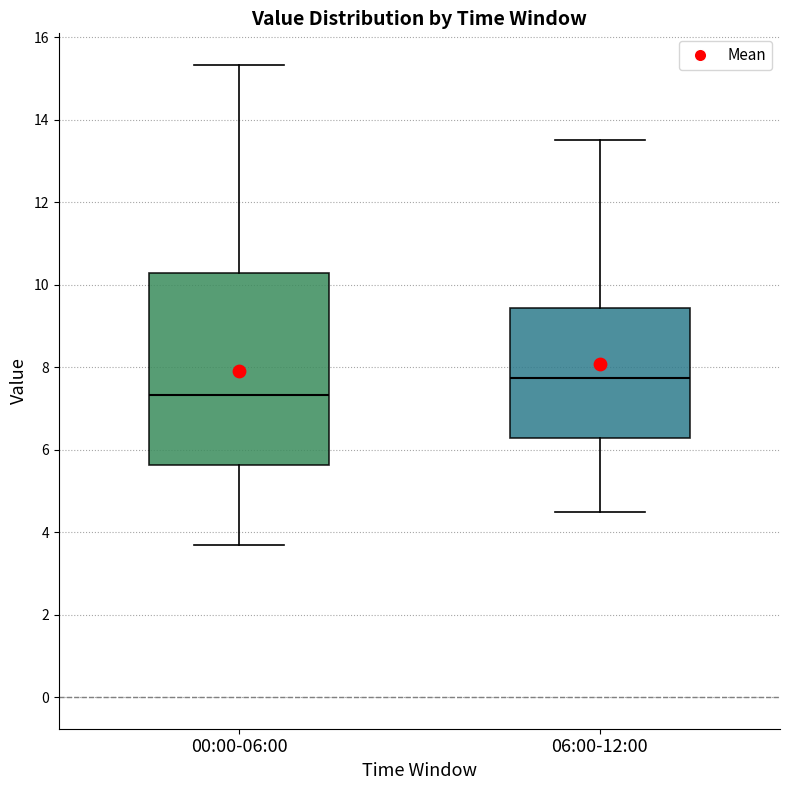

Where is the upper edge of the box for 06:00-12:00 on the y-axis? The values are not printed on the chart, so give them approximately, as read against the axis.

9.4